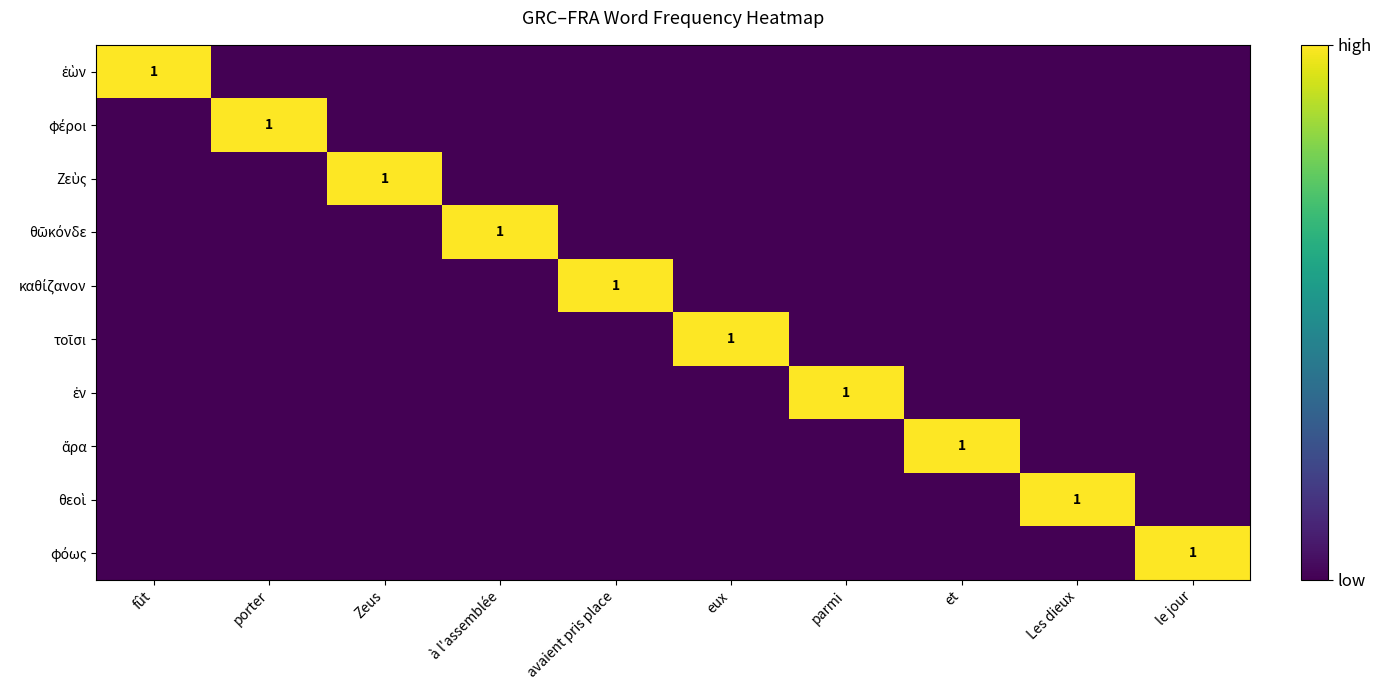

Is the value of ἄρα at et greater than the value of καθίζανον at et?

Yes